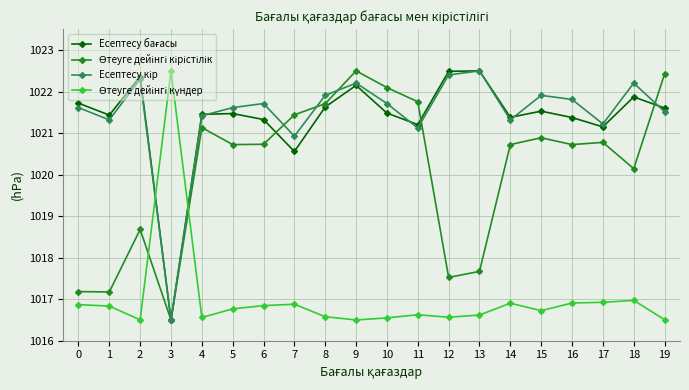

At which category is the sum across all series the highest?

9